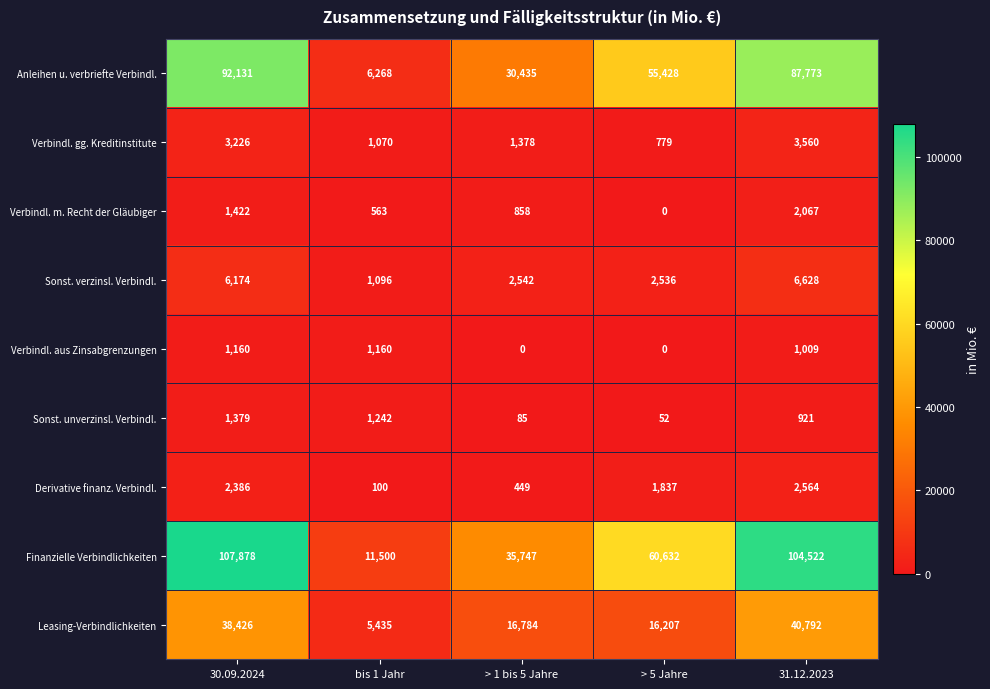

Between 30.09.2024 and 31.12.2023, which series saw the biggest shift?

Anleihen u. verbriefte Verbindl.